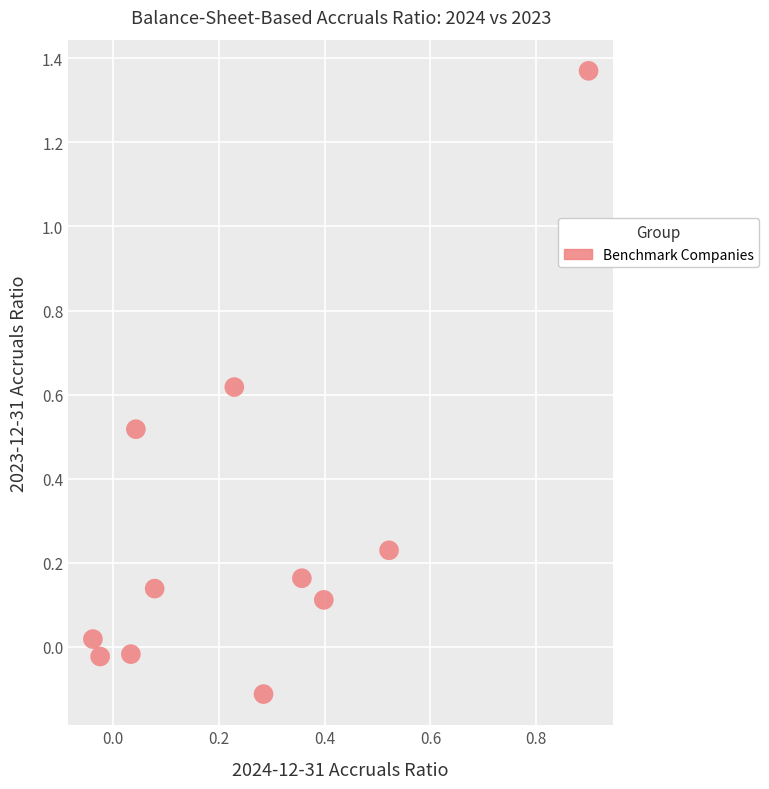

What is the range of Y values (max minus min)?

1.5